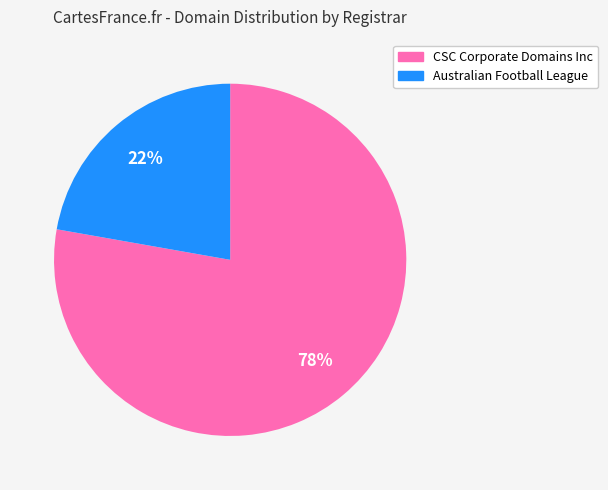

To the nearest percent, what is the combined percentage of Australian Football League and CSC Corporate Domains Inc?

100%